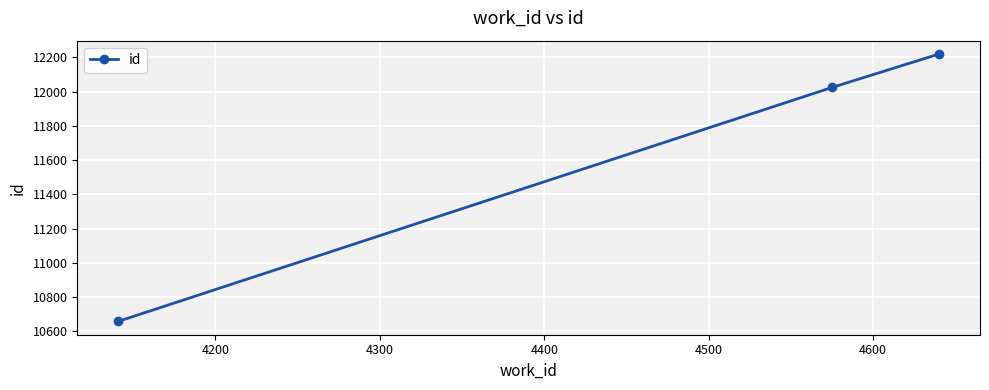

Does the chart display data point markers on the line(s)?

Yes